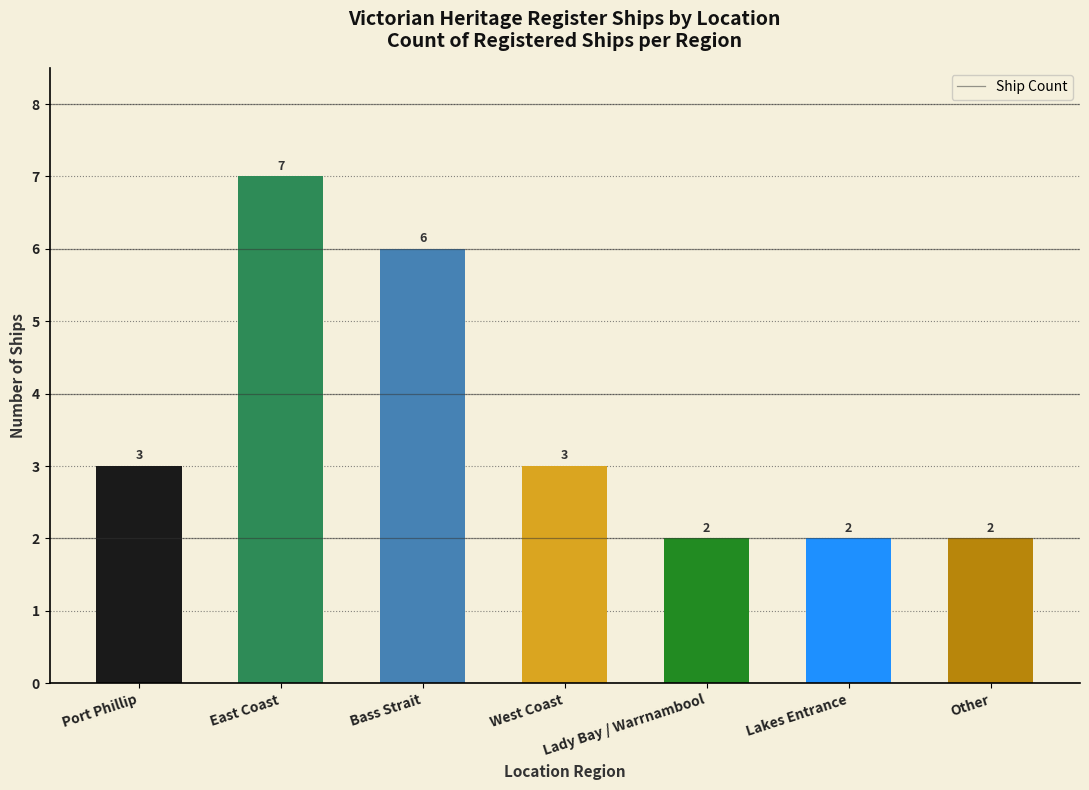

Reading left to right, extract all data points from this chart.

3	7	6	3	2	2	2